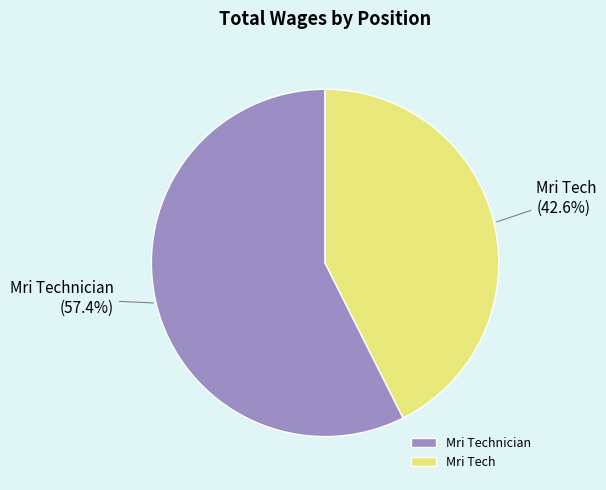

Is it true that Mri Tech is 43% of the pie?

True